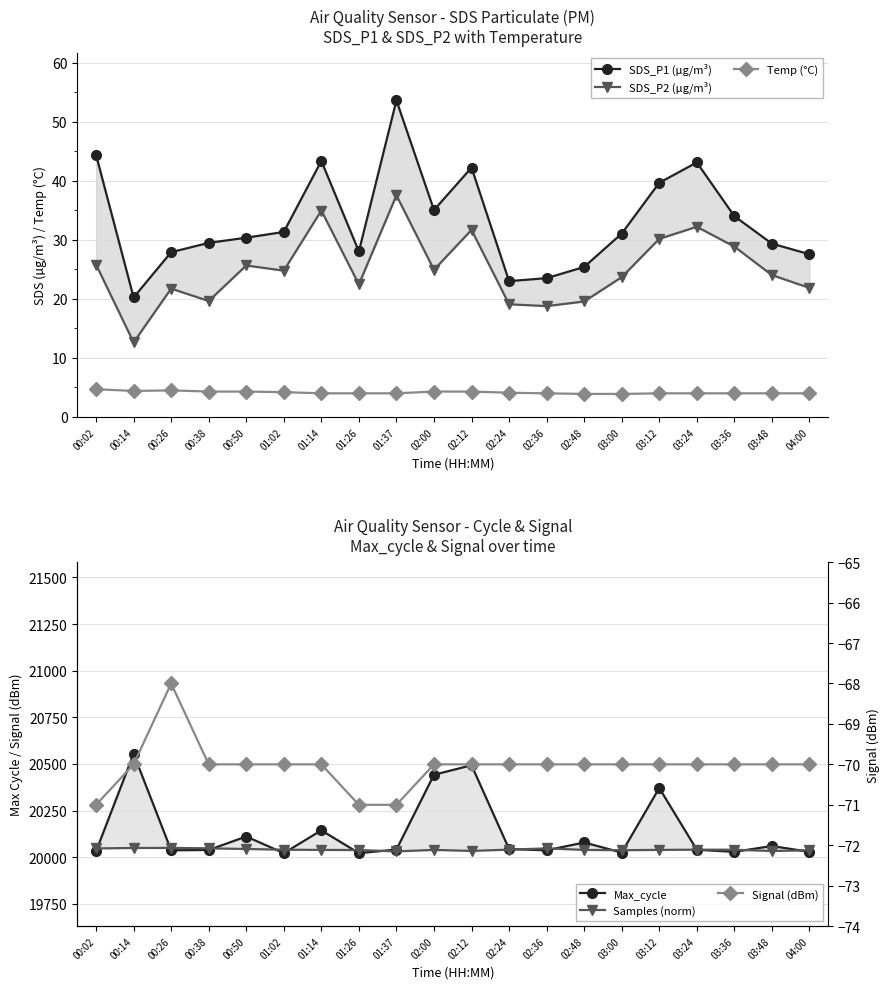

What position from the right is 02:36?

8